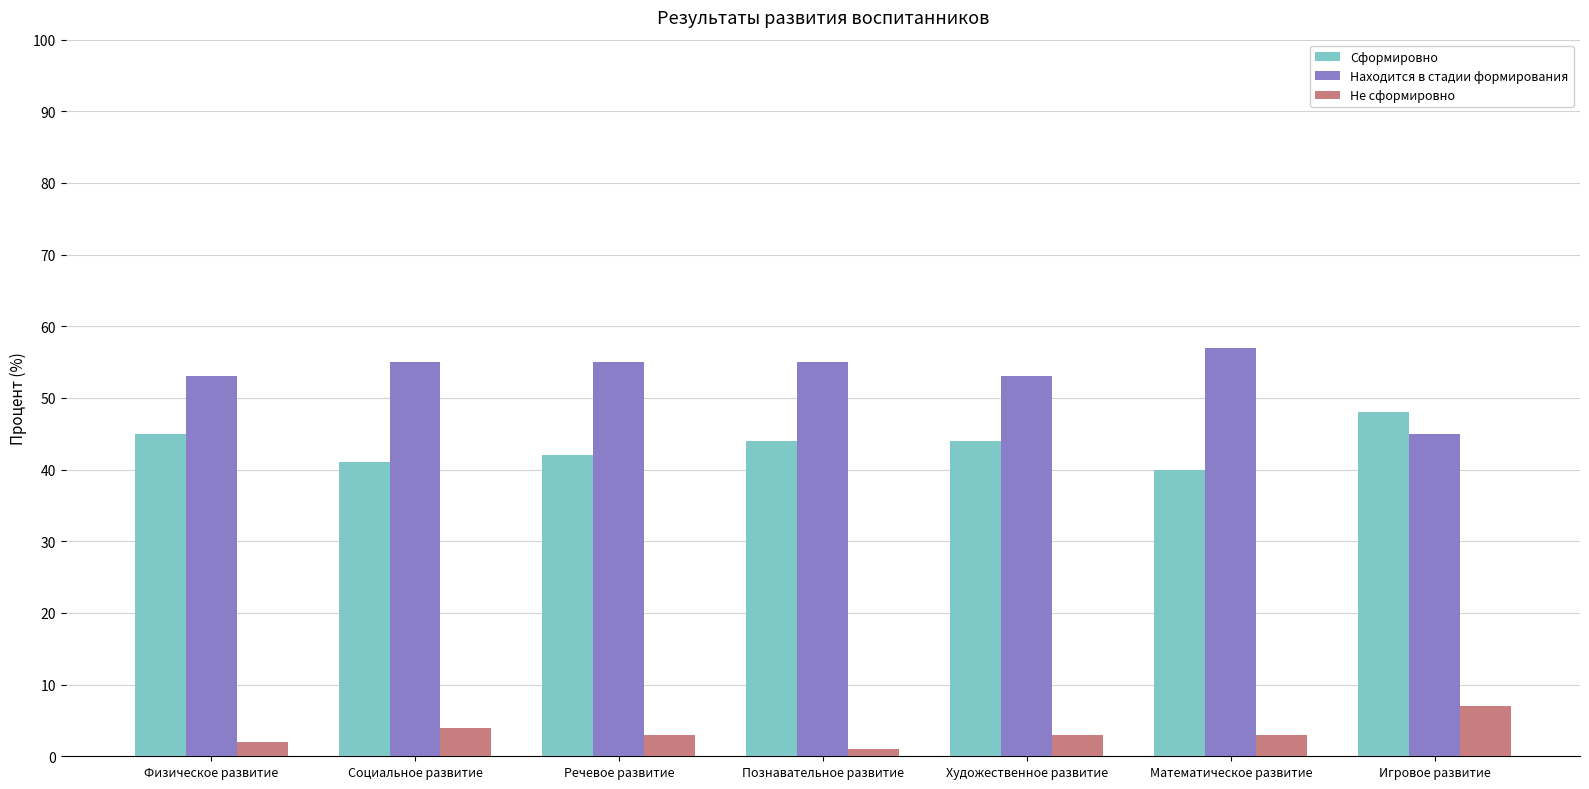

At how many categories does at least one series exceed 42?

7